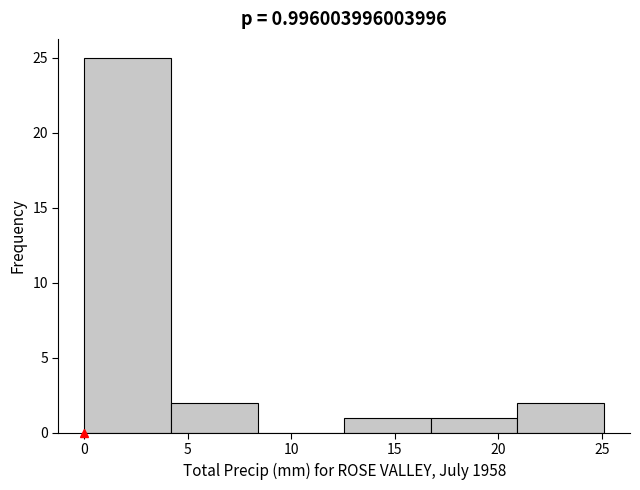

Which range on the x-axis has the tallest bar?

0.0 to 4.0